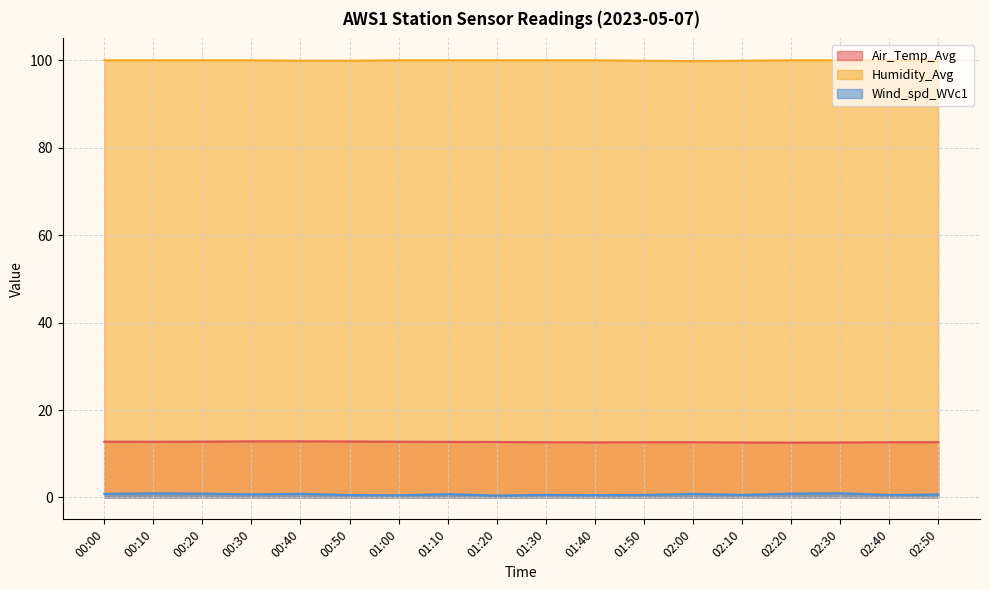

What is the spread (max minus min) of values at 01:50?

99.3